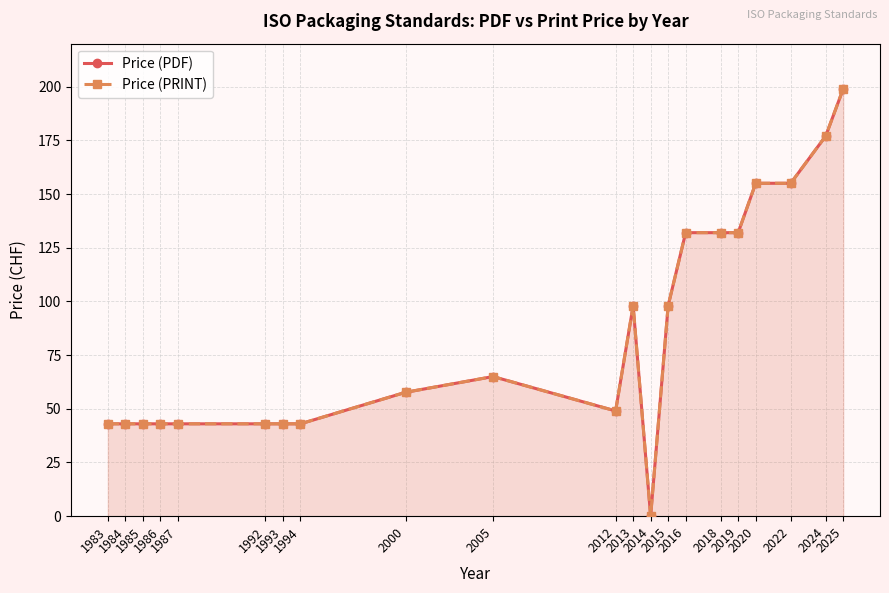

Does the chart have visible grid lines?

Yes